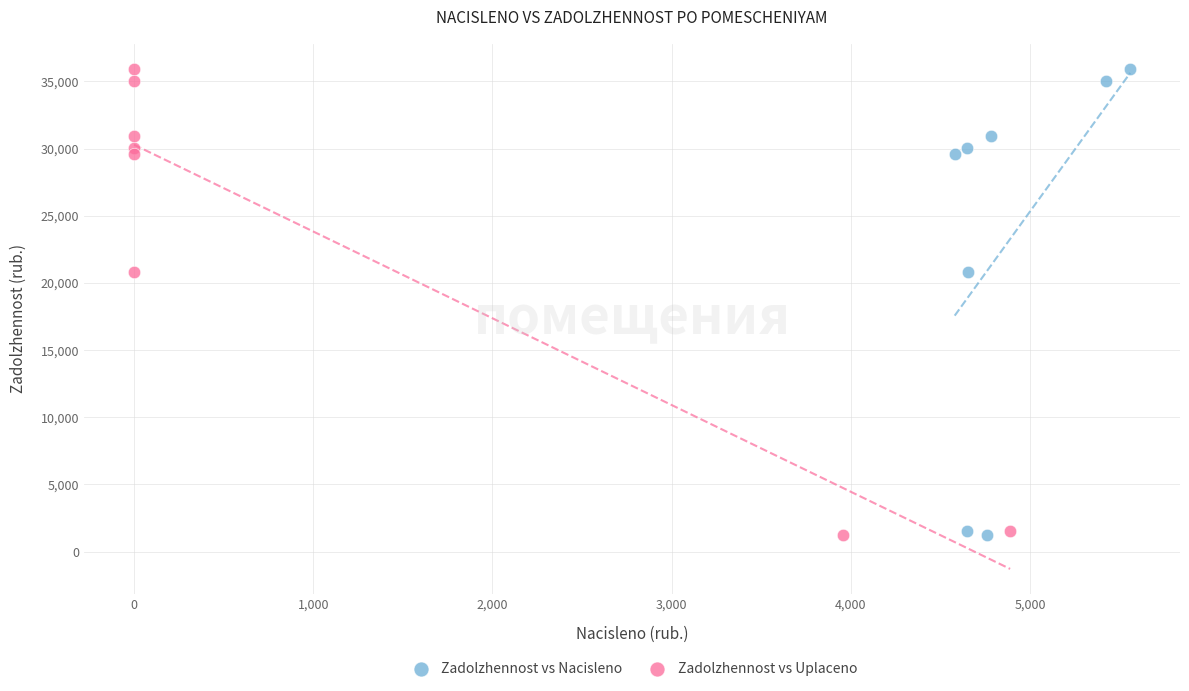

What are all the series names shown in the legend?

Zadolzhennost vs Nacisleno, Zadolzhennost vs Uplaceno